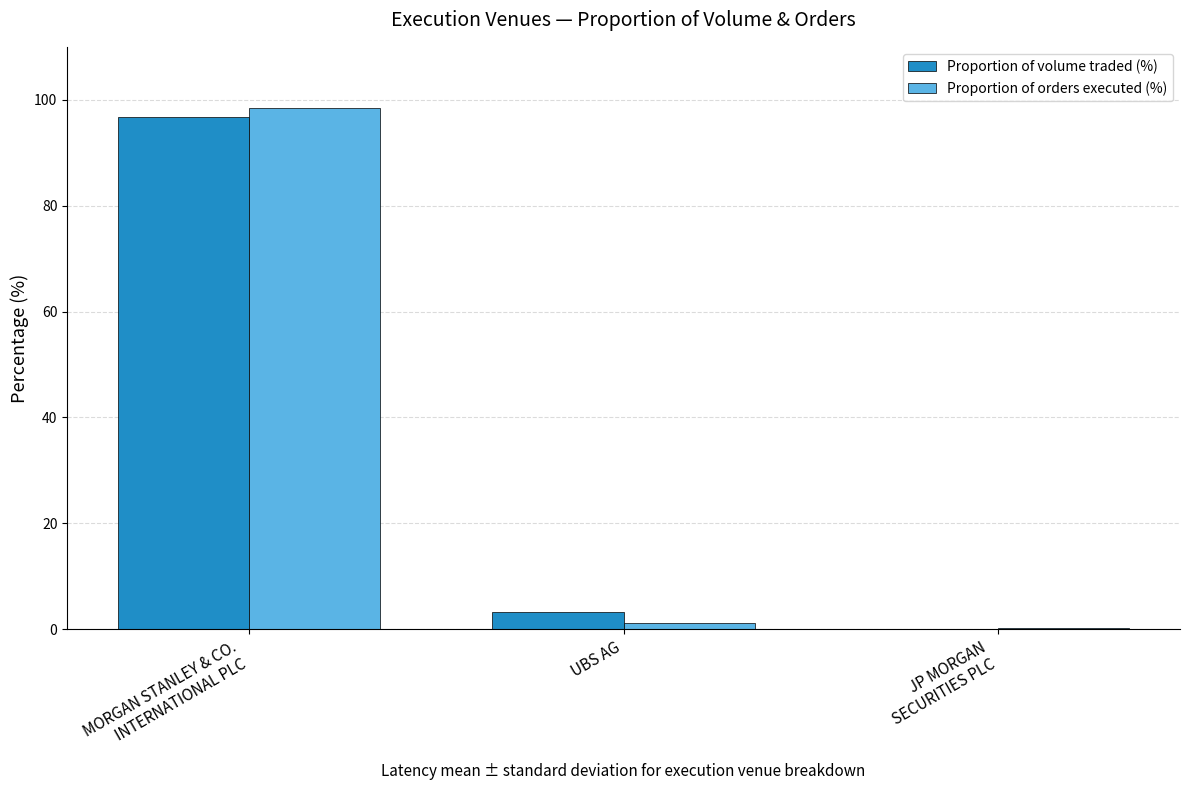

What is the highest value of the Proportion of orders executed (%) series?

98.5